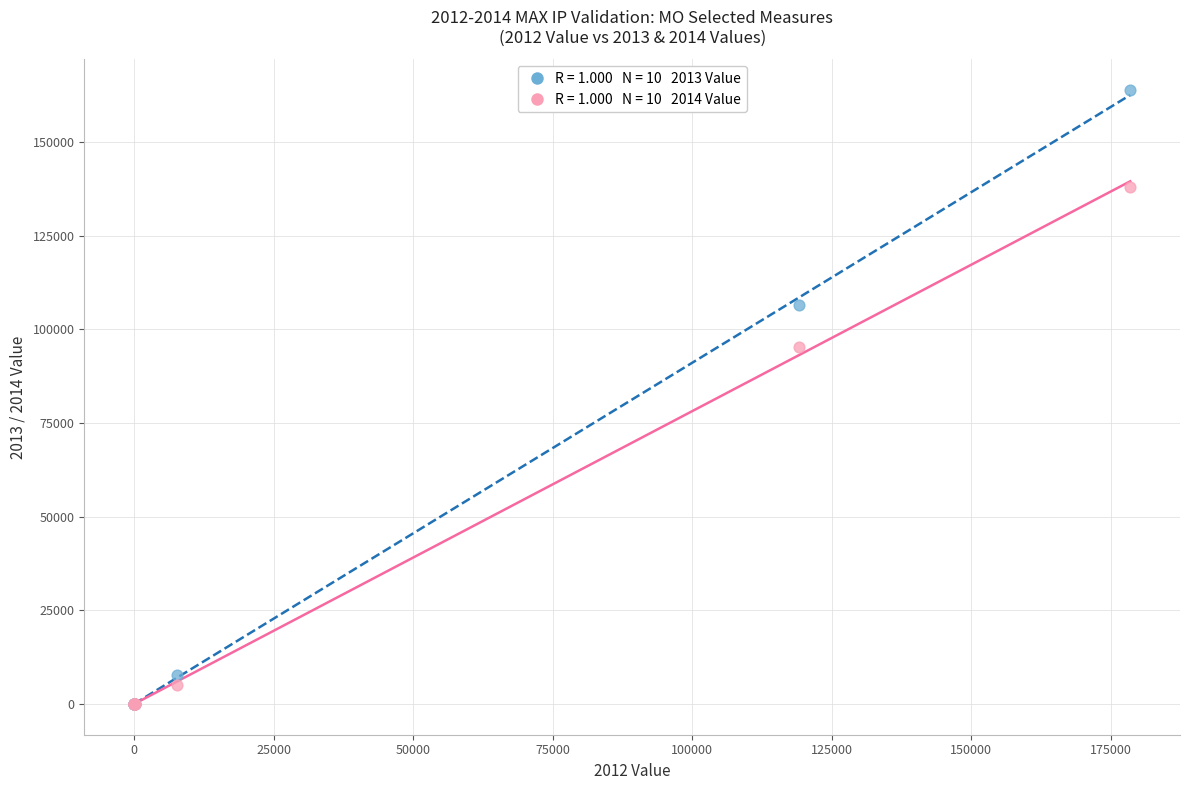

Across all series, what Y value is closest to 81945?

95384.0